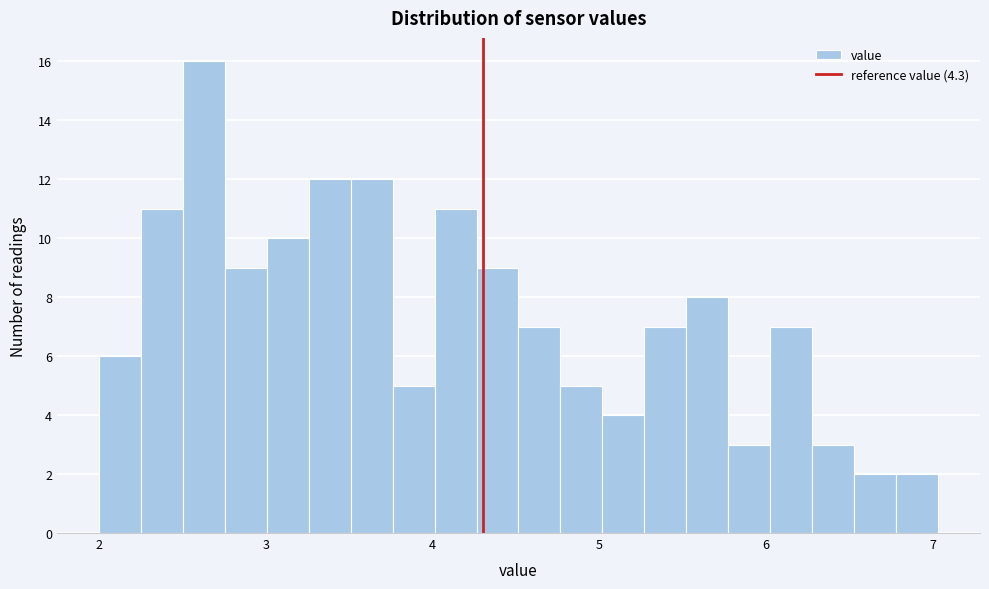

Around what value on the x-axis is the tallest bar? Give the approximate position of its centre, as read against the axis.

2.6